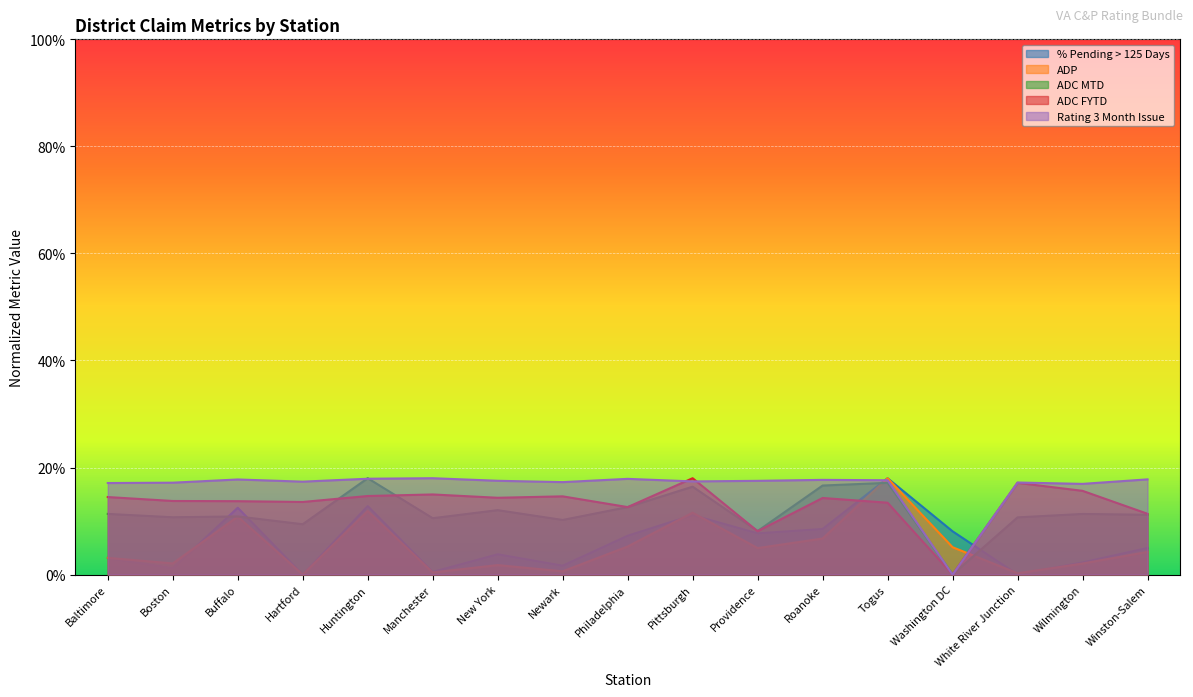

Rank the series at Boston from lowest to highest value.

% Pending > 125 Days, ADP, ADC MTD, ADC FYTD, Rating 3 Month Issue